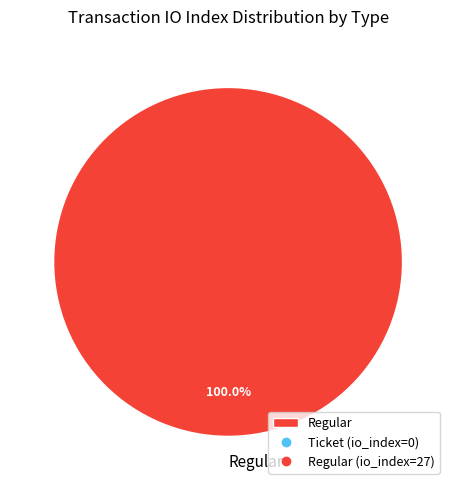

Rank the categories by value from highest to lowest.

Regular